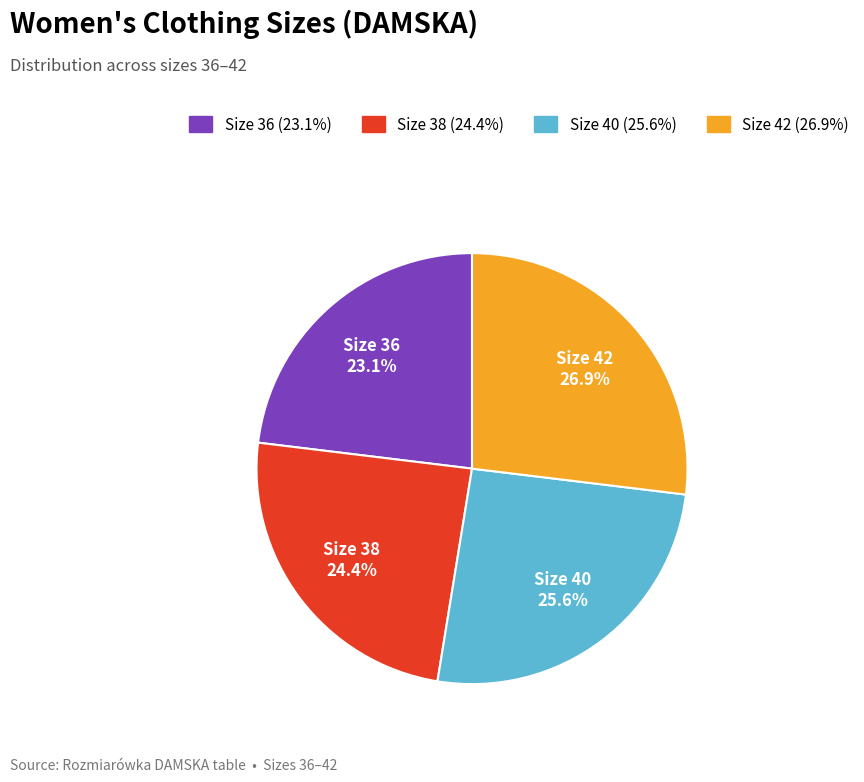

To the nearest percent, what is the average slice percentage?

25%